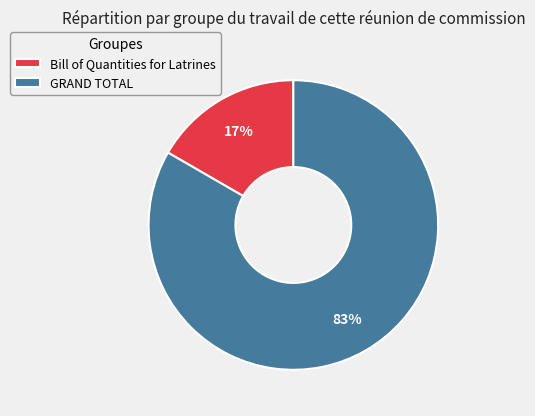

Is the sum of GRAND TOTAL and Bill of Quantities for Latrines greater than half?

Yes